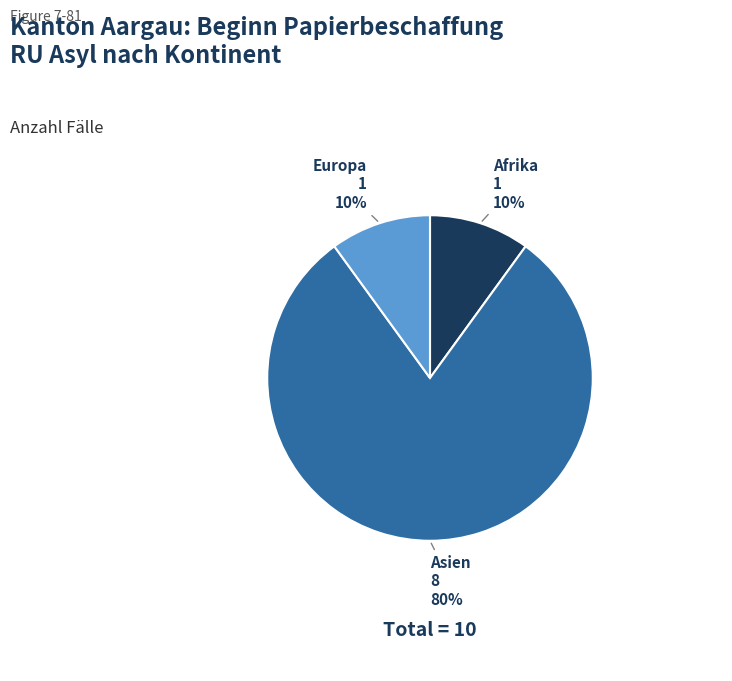

Is there a majority slice in this chart?

Yes